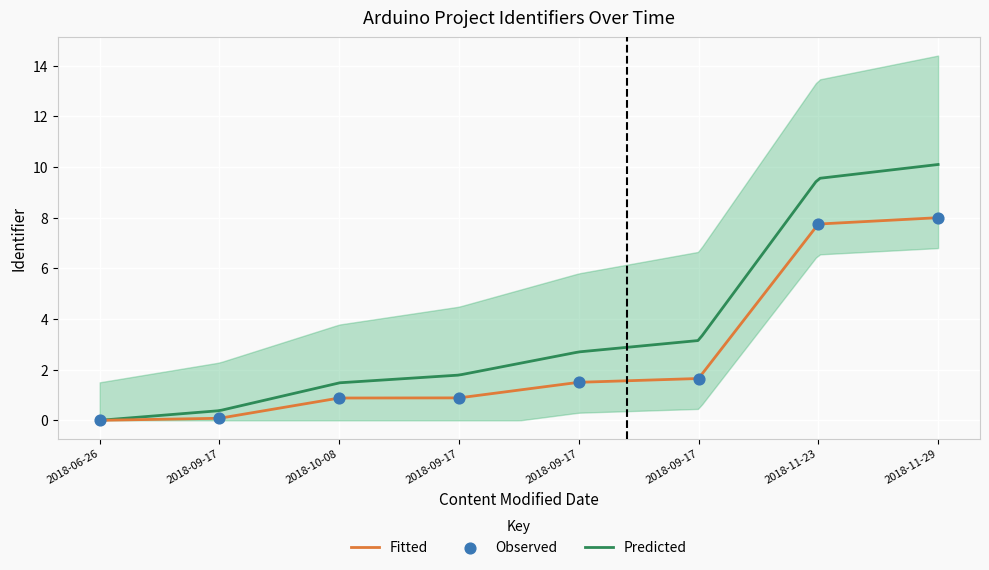

What is the change in value from 2018-09-17 to 2018-11-23?

+6.9